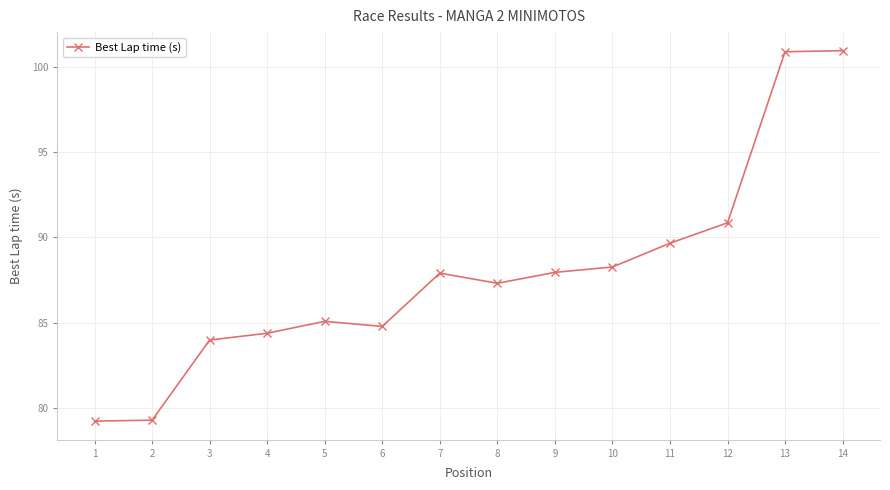

True or false: there are more than 0 points higher than both neighbors.

True